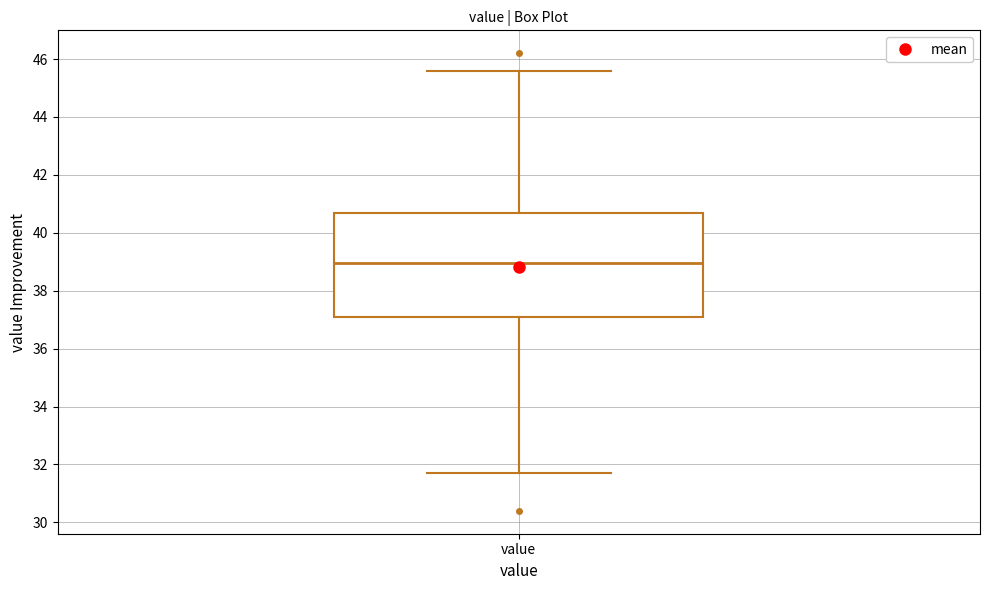

Where does the median line of the box for value sit on the y-axis? The values are not printed on the chart, so give them approximately, as read against the axis.

39.0